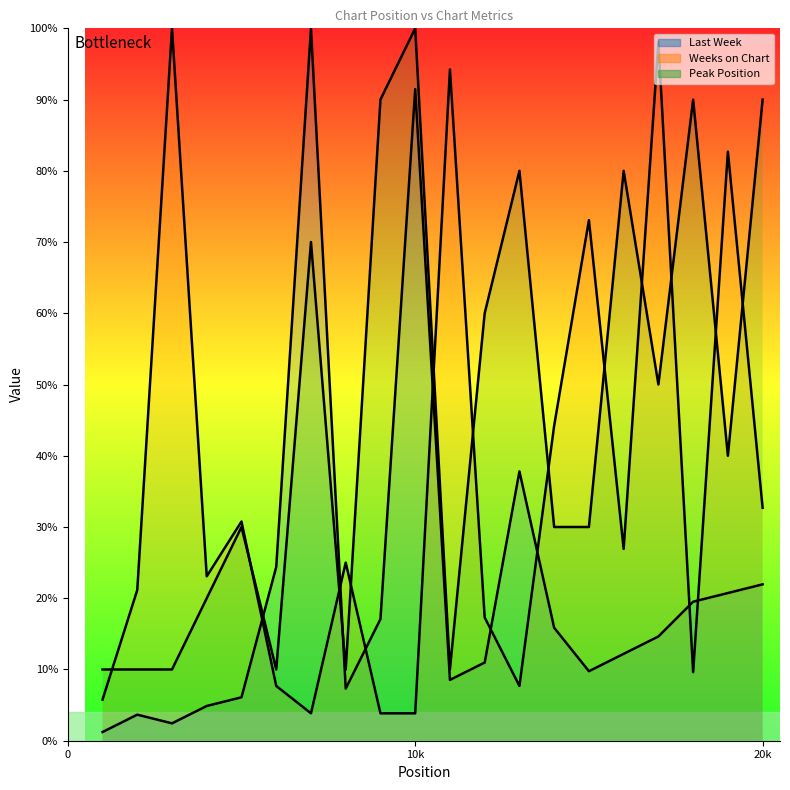

In Last Week, how many points are higher than both neighbors (excluding endpoints)?

4